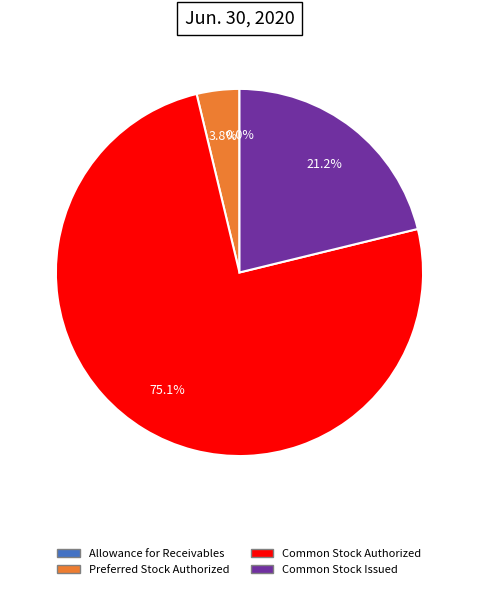

Which category has the biggest portion of the pie?

Common Stock Authorized